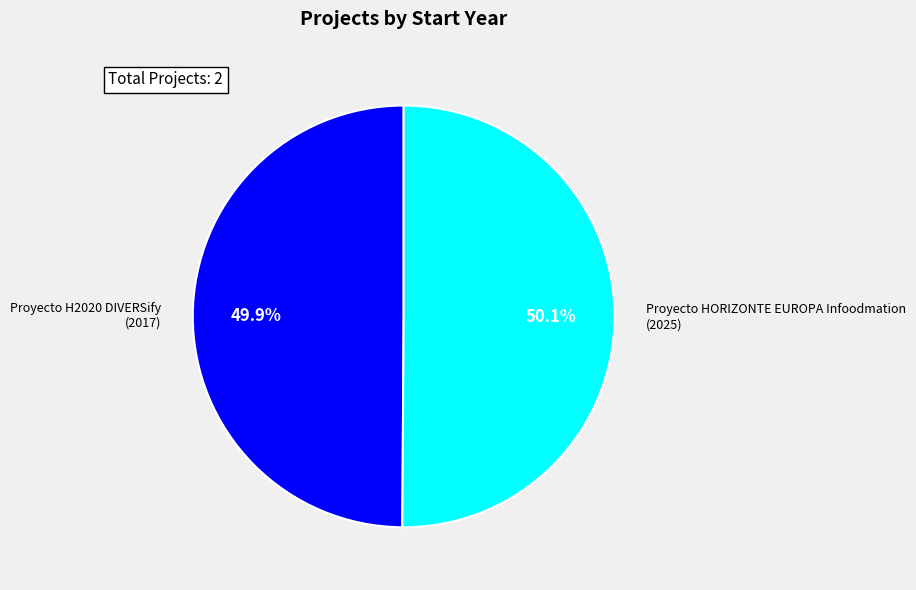

Approximately how many times larger is the value at Proyecto H2020 DIVERSify (2017) compared to Proyecto HORIZONTE EUROPA Infoodmation (2025)?

1.0